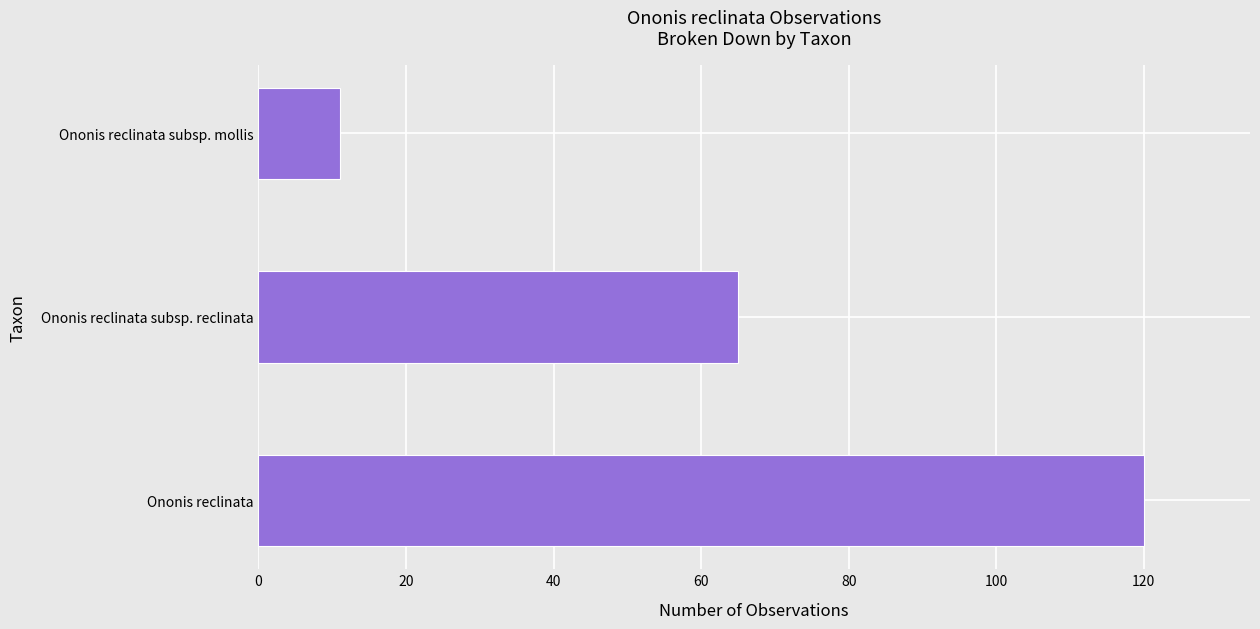

List the labels in order of value, smallest first.

Ononis reclinata subsp. mollis, Ononis reclinata subsp. reclinata, Ononis reclinata